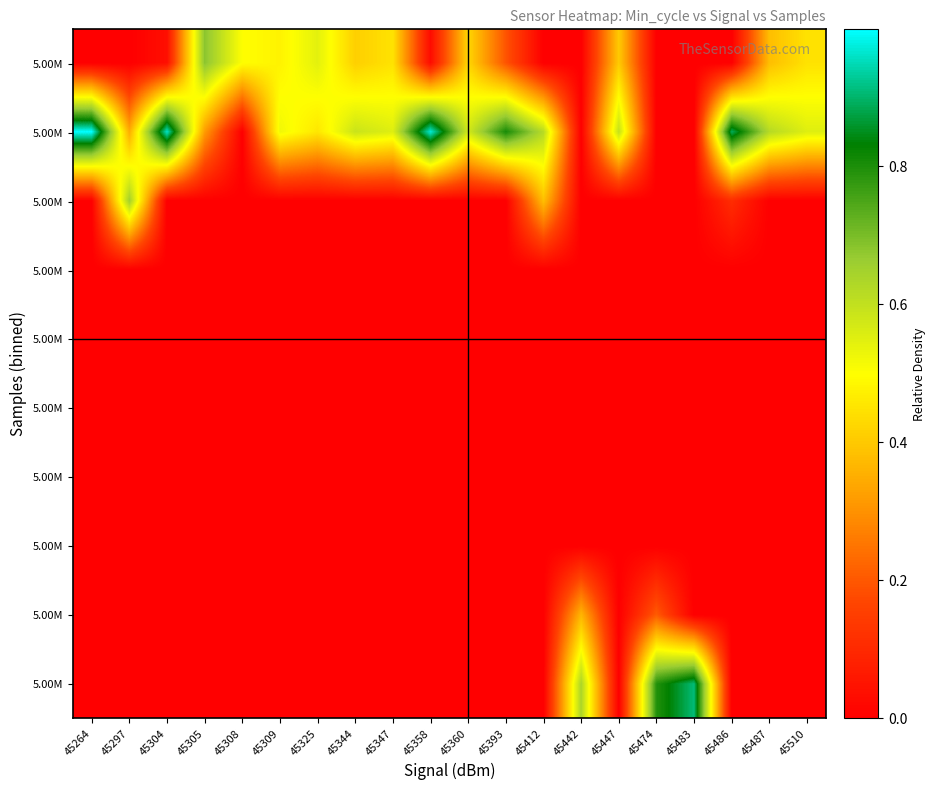

Which has a higher value, 45447 or 45442?

45442